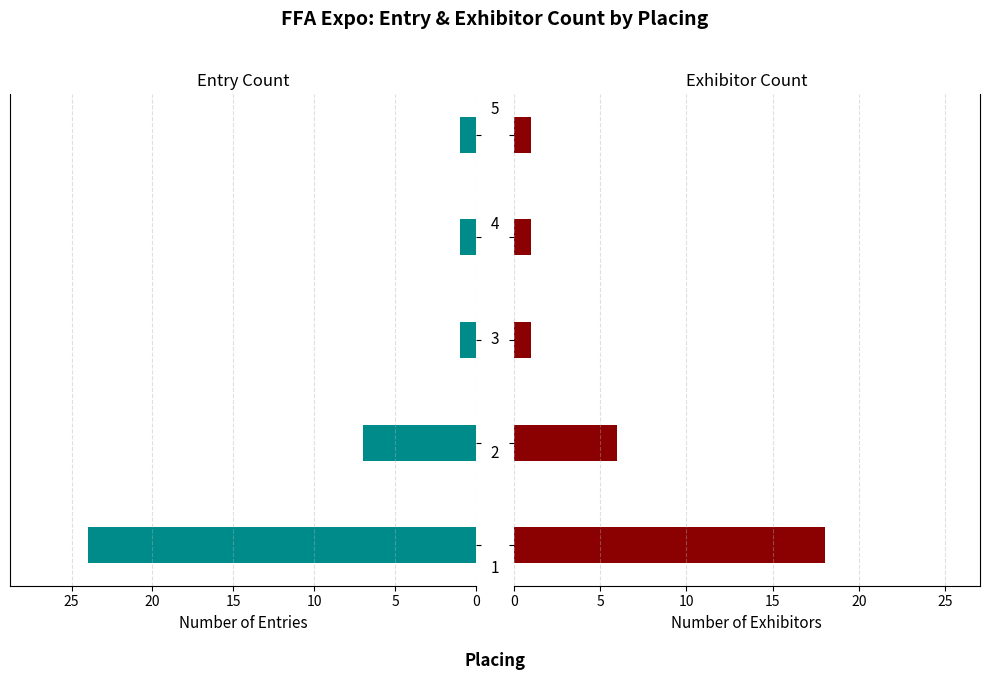

What is the value of the Exhibitor Count bar at the 5th from the left?

1